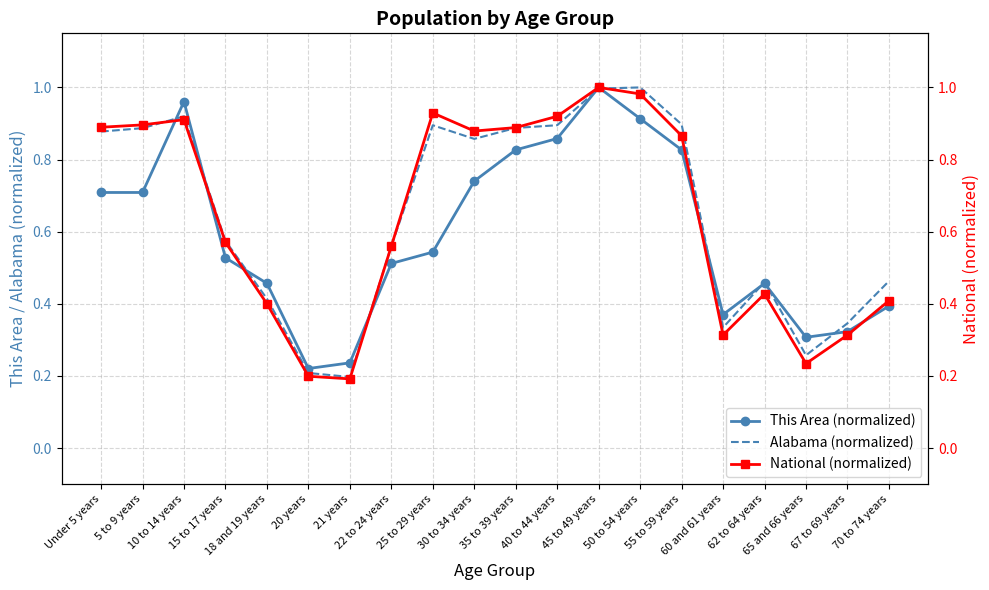

What is the difference between the second highest and minimum values in the This Area (normalized) series?

0.7